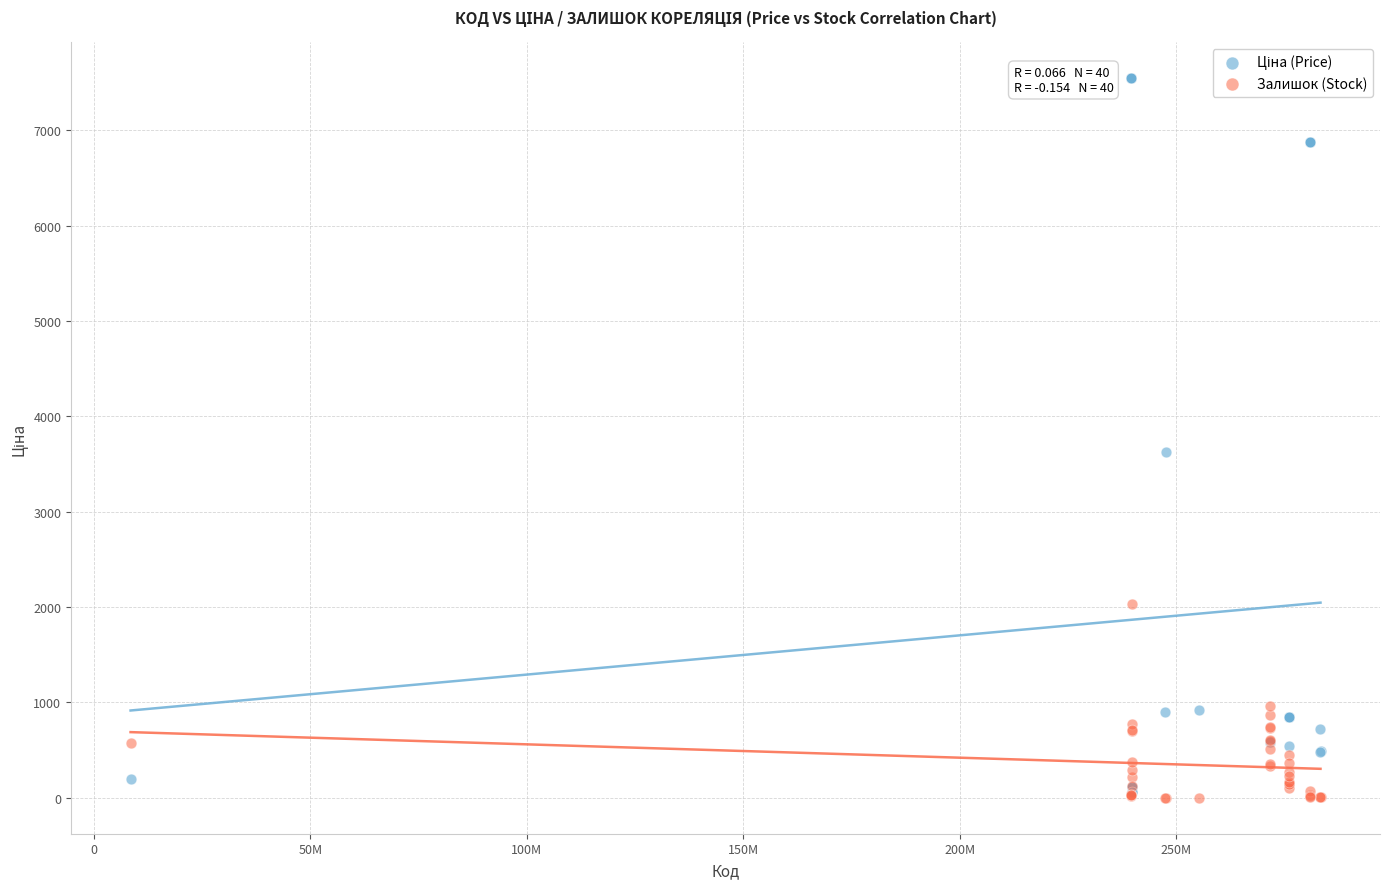

Across all series, what Y value is closest to 3772?

3622.2